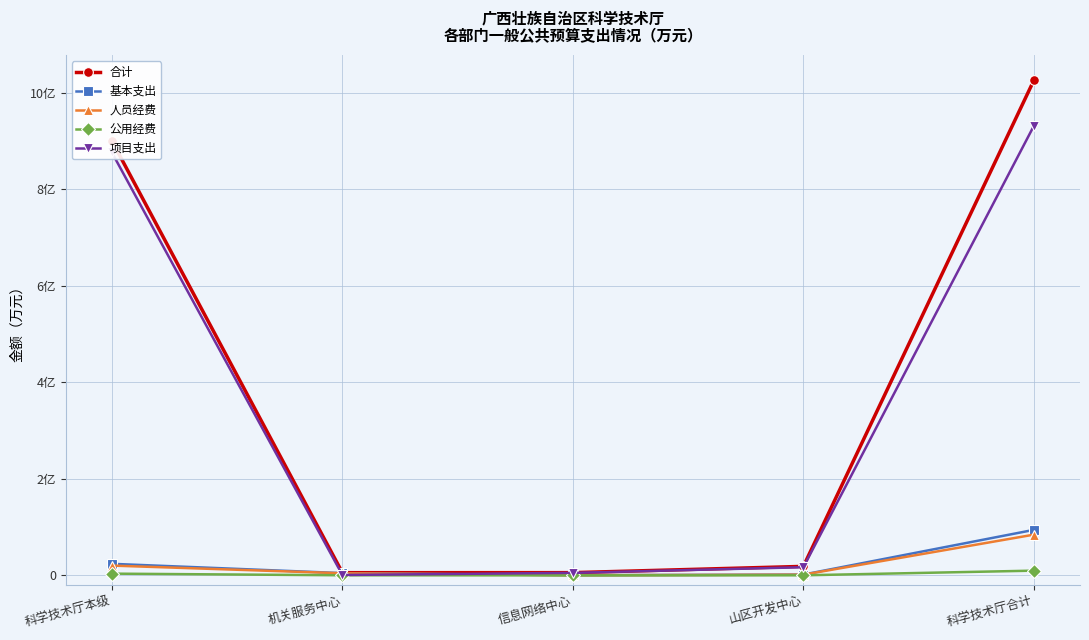

Reading left to right, what are all the values shown in this chart?

合计: 科学技术厅本级=89993.0	机关服务中心=565.6	信息网络中心=575.1	山区开发中心=1873.4	科学技术厅合计=102547.3
基本支出: 科学技术厅本级=2402.3	机关服务中心=475.4	信息网络中心=46.0	山区开发中心=175.5	科学技术厅合计=9433.5
人员经费: 科学技术厅本级=2035.7	机关服务中心=445.7	信息网络中心=34.9	山区开发中心=152.7	科学技术厅合计=8444.8
公用经费: 科学技术厅本级=366.6	机关服务中心=29.7	信息网络中心=11.1	山区开发中心=22.8	科学技术厅合计=988.6
项目支出: 科学技术厅本级=87590.7	机关服务中心=90.2	信息网络中心=529.1	山区开发中心=1697.9	科学技术厅合计=93113.8